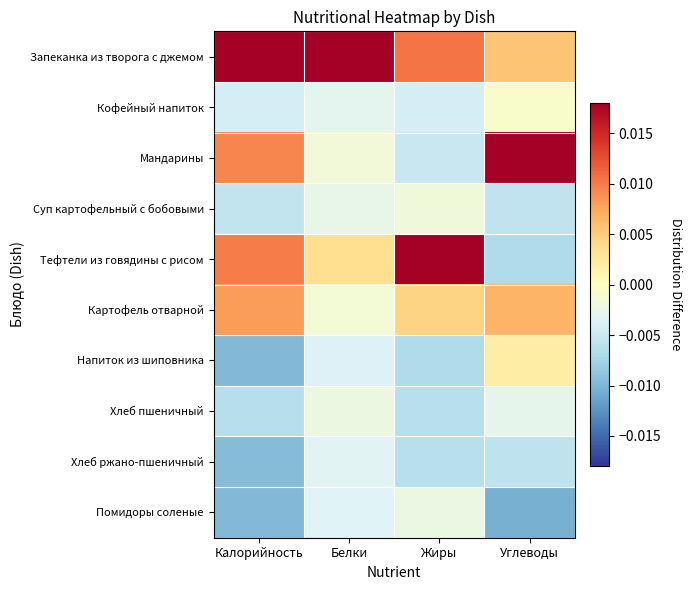

List the series in order of their peak value, lowest first.

Хлеб ржано-пшеничный, Помидоры соленые, Хлеб пшеничный, Суп картофельный с бобовыми, Кофейный напиток, Напиток из шиповника, Картофель отварной, Тефтели из говядины с рисом, Мандарины, Запеканка из творога с джемом